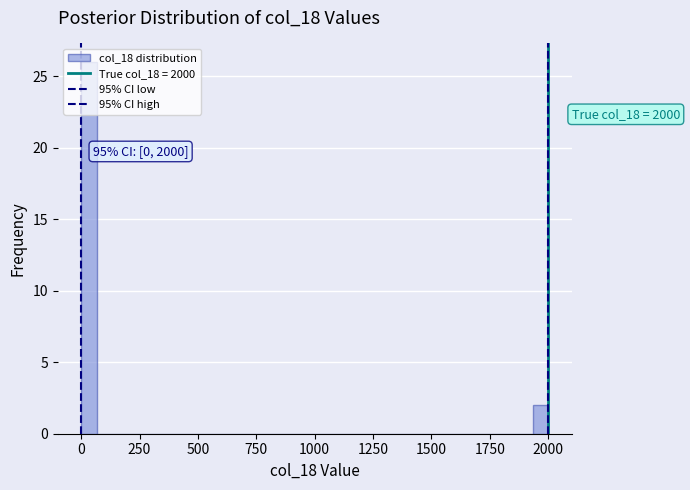

Around what value on the x-axis is the tallest bar? Give the approximate position of its centre, as read against the axis.

50